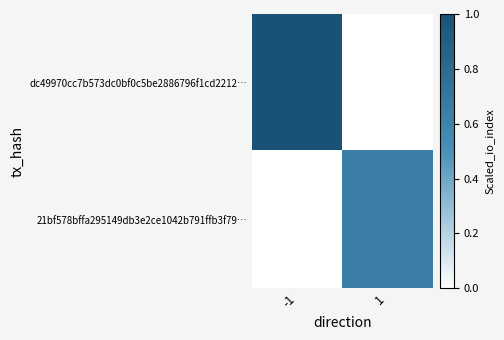

What is the spread (max minus min) of values at -1?

1.0